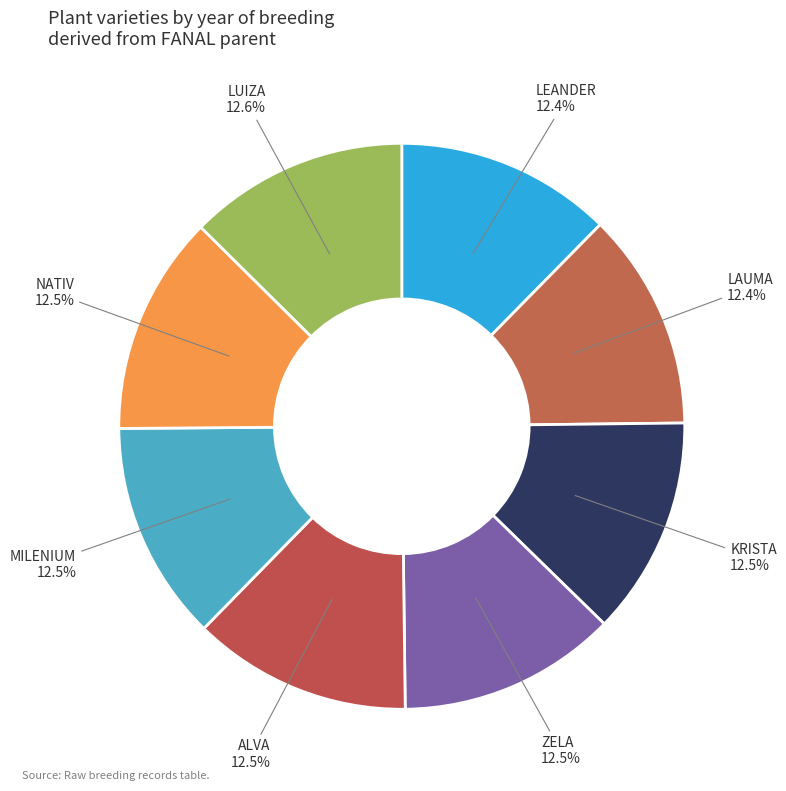

What is the ratio of the value at LAUMA to the value at KRISTA?

1.0